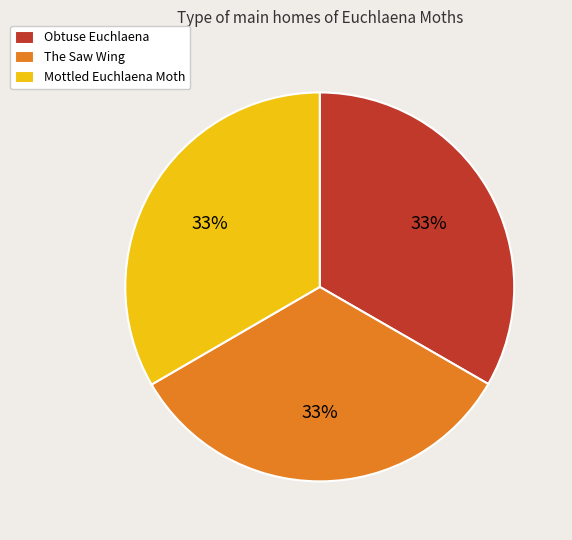

What percentage is the Obtuse Euchlaena slice, to the nearest percent?

33%